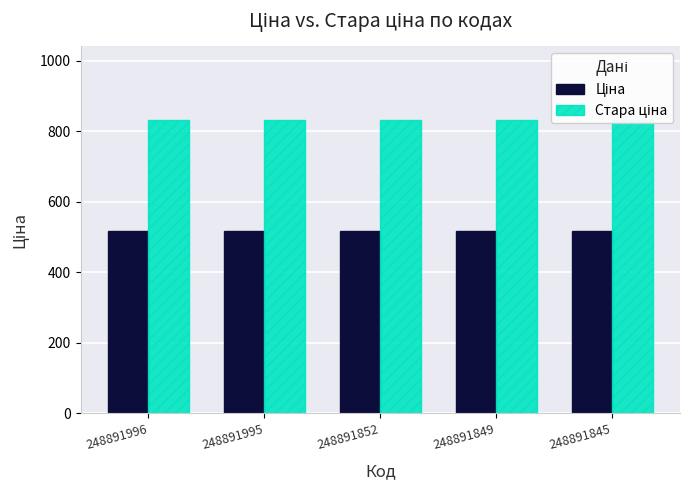

Which series changed the most between 248891995 and 248891852?

Ціна